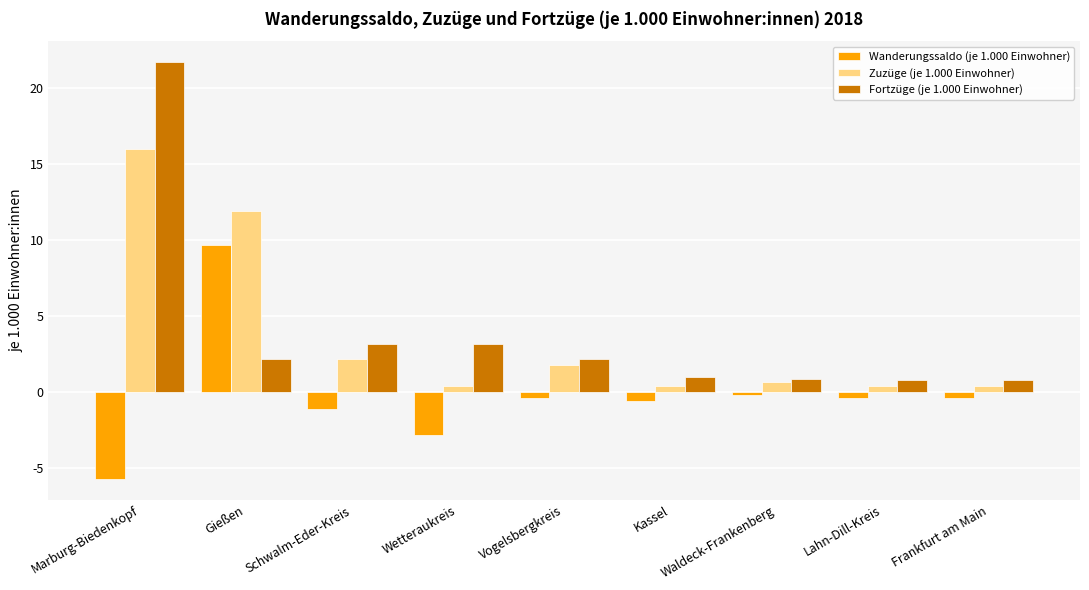

What is the sum of the Fortzüge (je 1.000 Einwohner) values at Vogelsbergkreis and Frankfurt am Main?

3.0